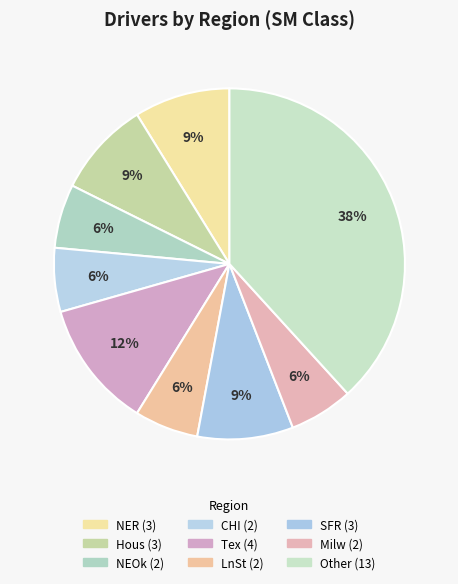

How many slices are in this pie chart?

9